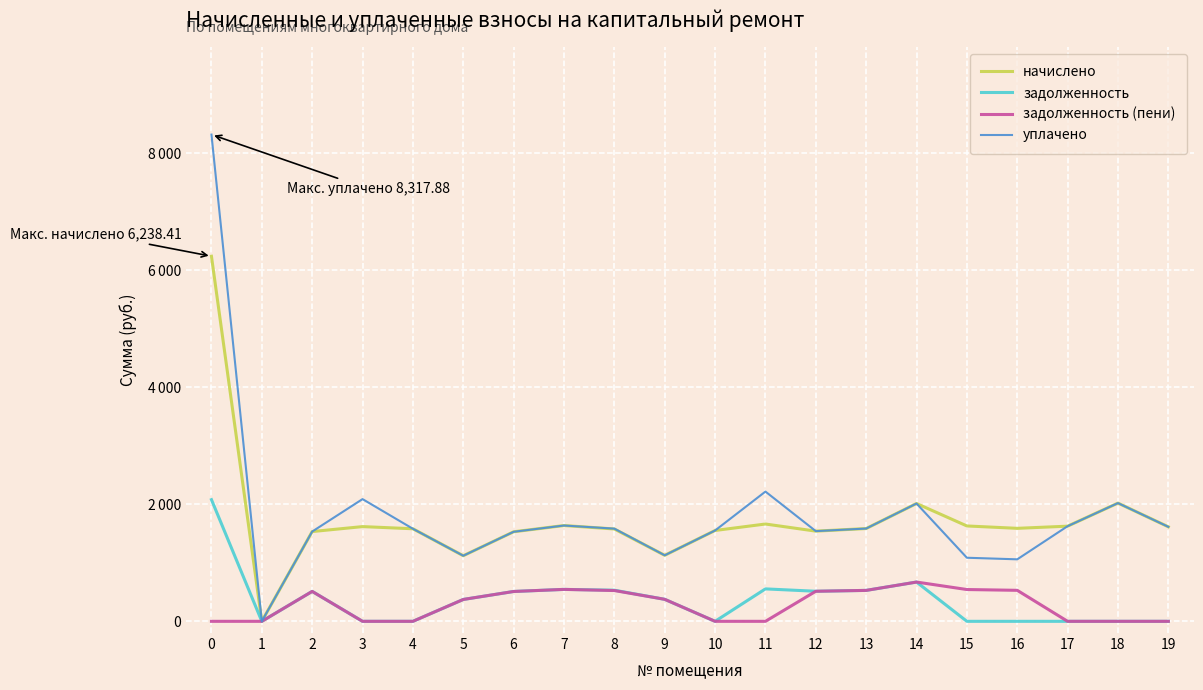

What is the sum of the уплачено values at 12 and 1?

1541.2